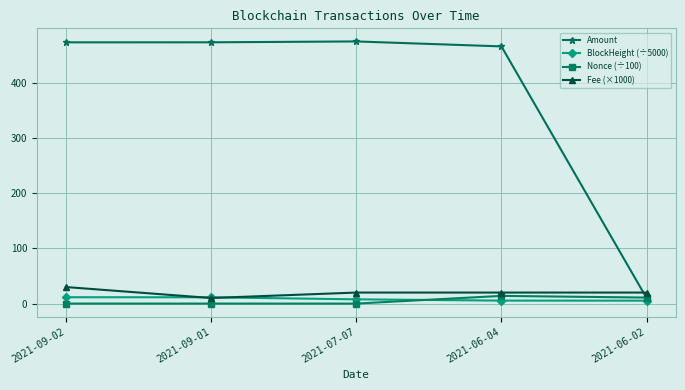

Which series has the widest spread of values?

Amount